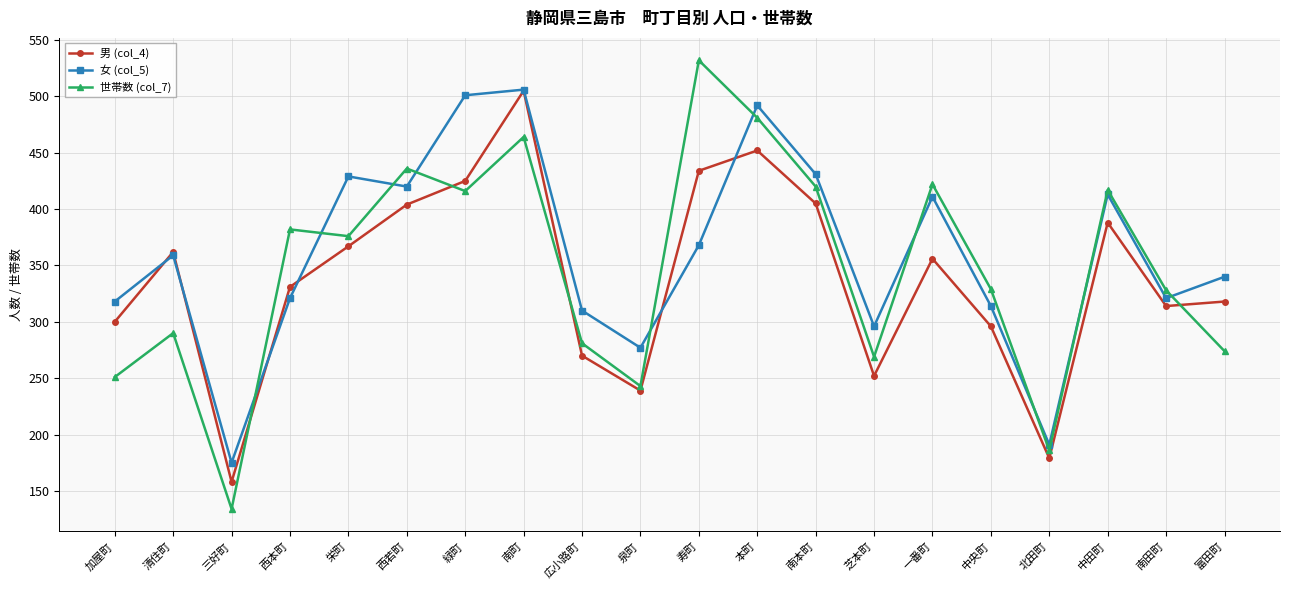

Count the number of categories in the chart.

20